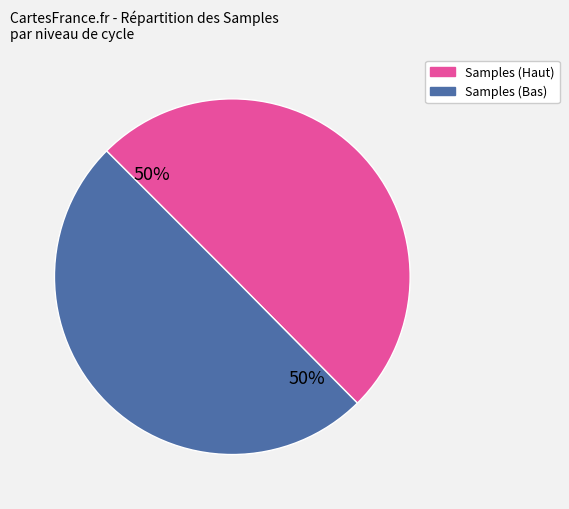

To the nearest percent, what is the average slice percentage?

50%